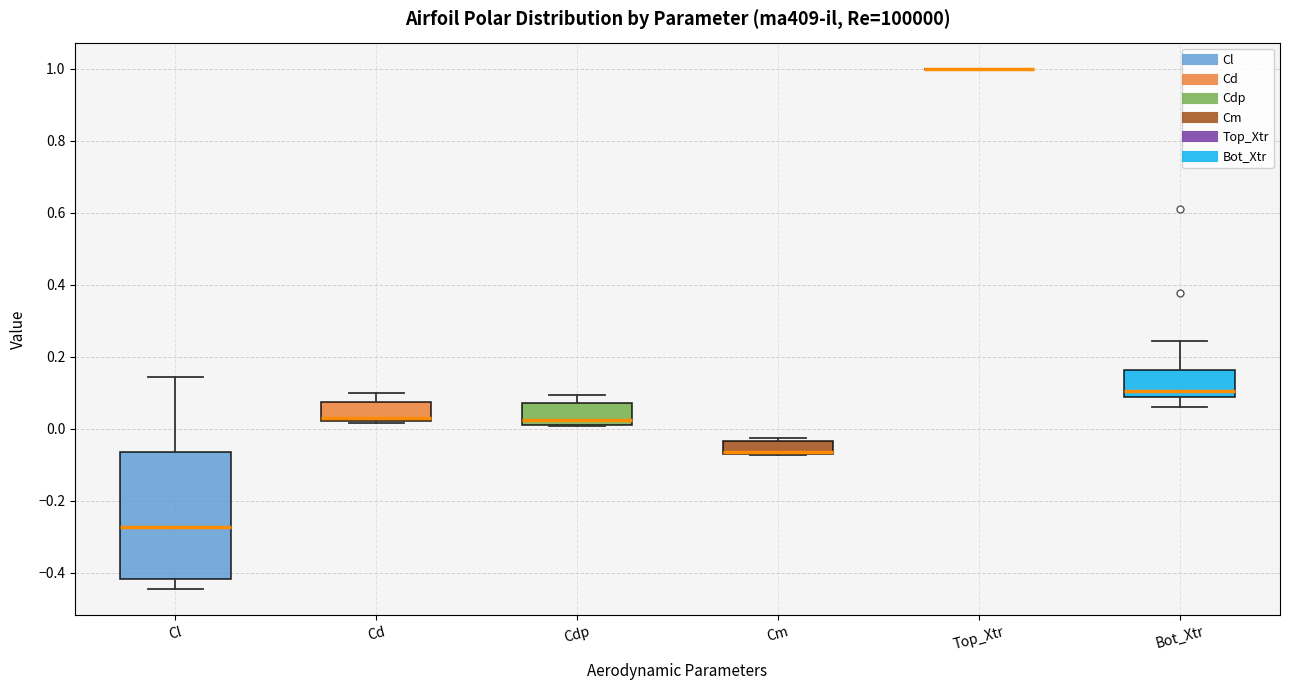

Where does the lower whisker of the box for Bot_Xtr end on the y-axis? The values are not printed on the chart, so give them approximately, as read against the axis.

0.06